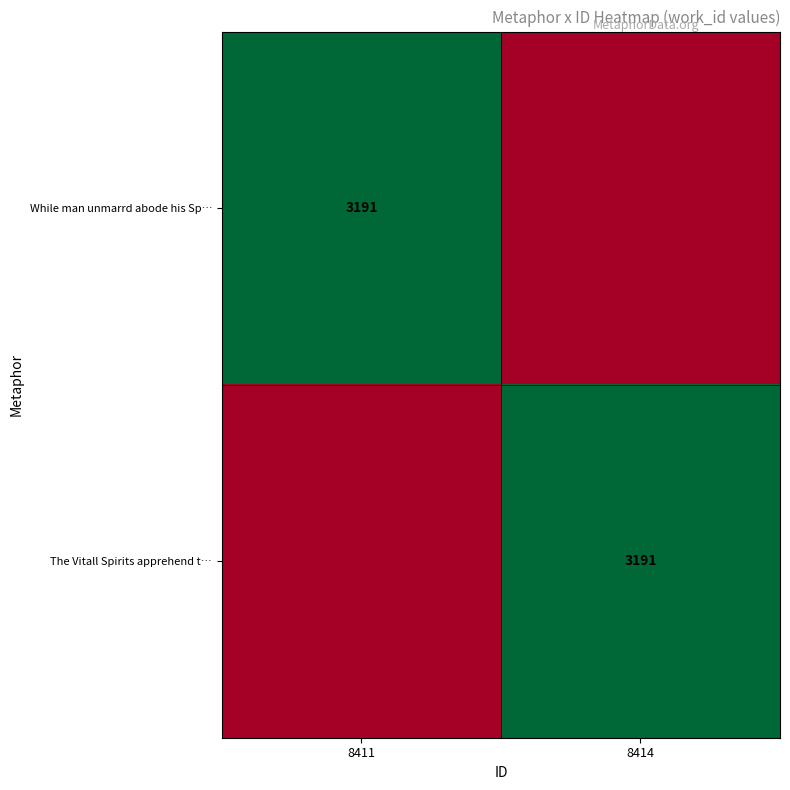

True or false: While man unmarrd abode his Sp… has a value of 3191 at 8411.

True